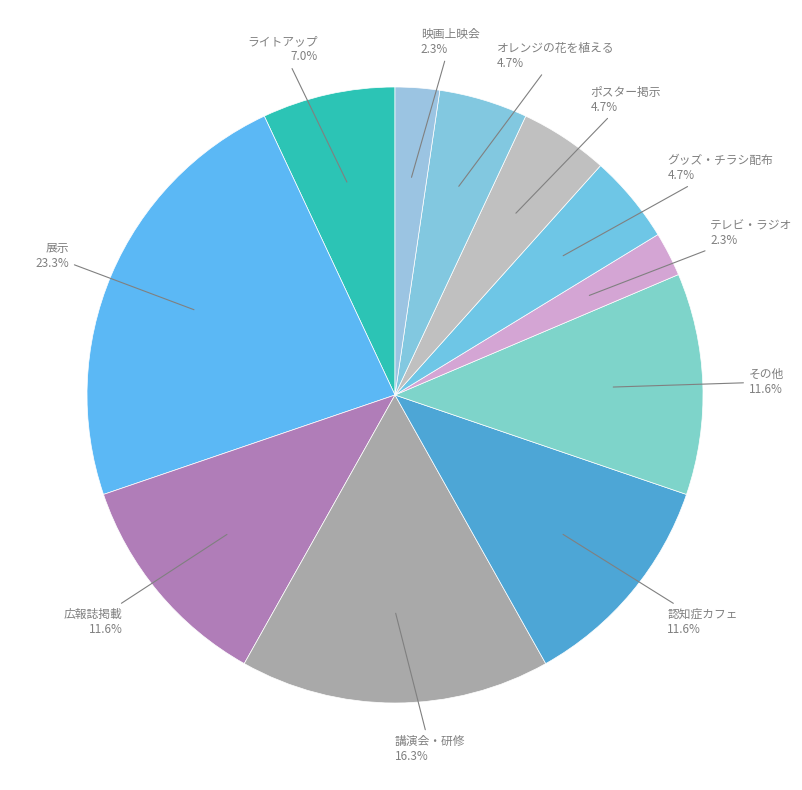

Between 講演会・研修 and オレンジの花を植える, which is larger?

講演会・研修